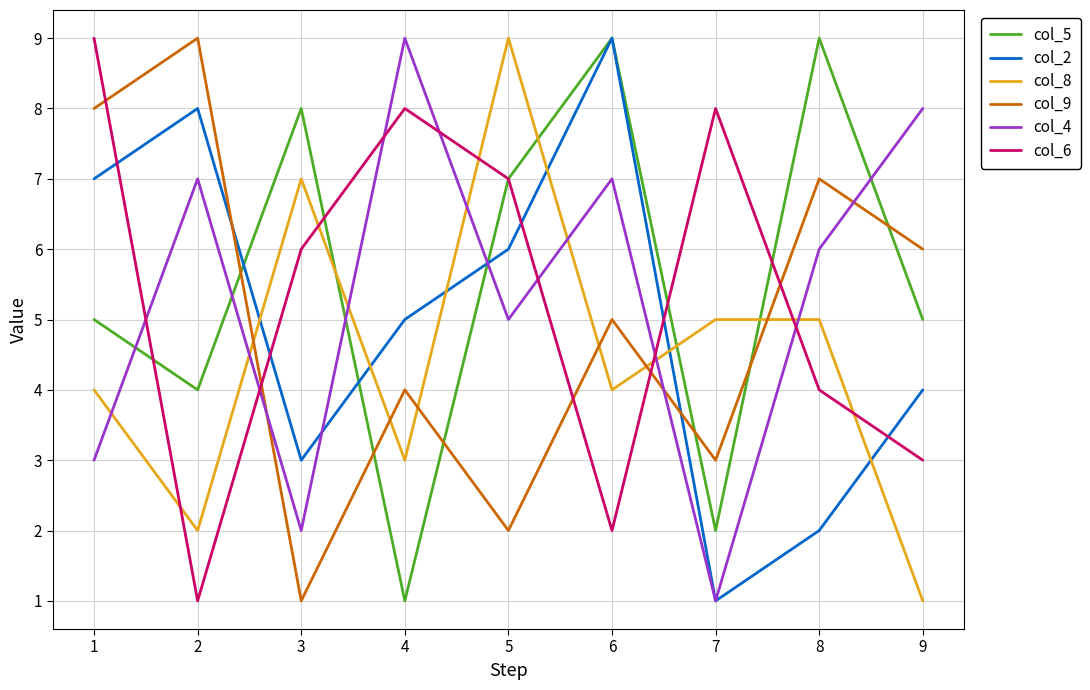

What is the minimum value for col_6?

1